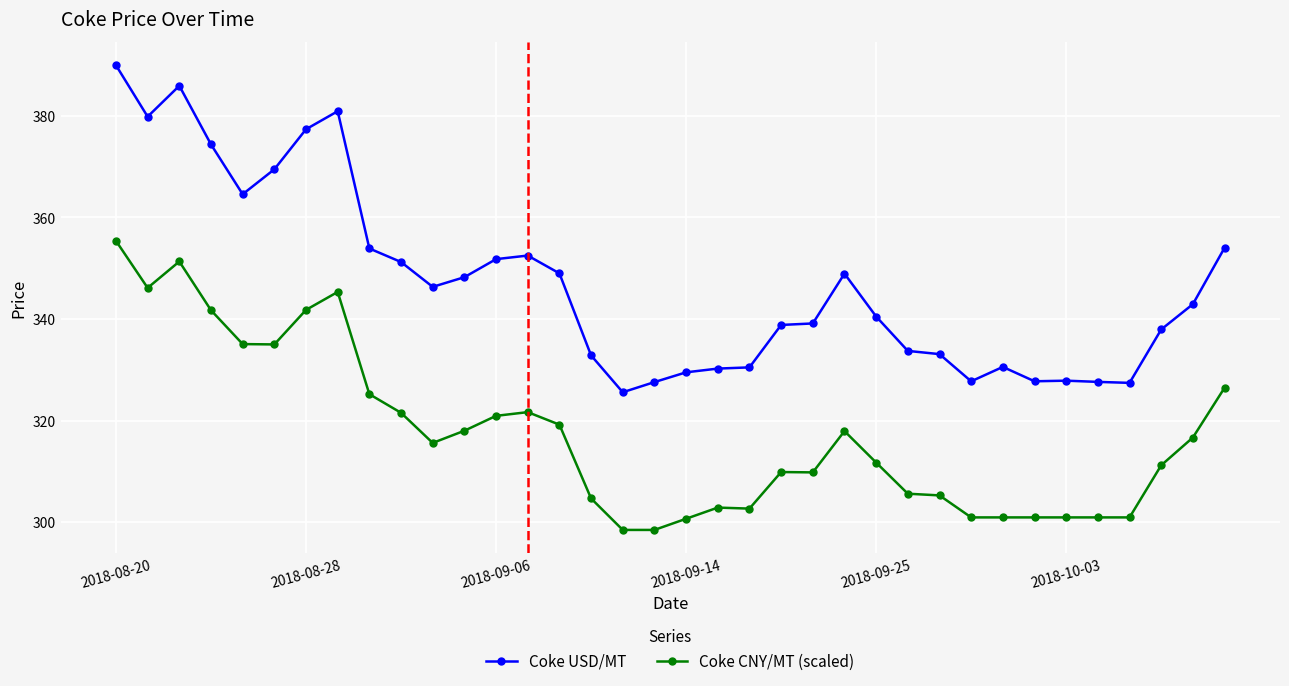

Which series has the largest range (max minus min)?

Coke USD/MT